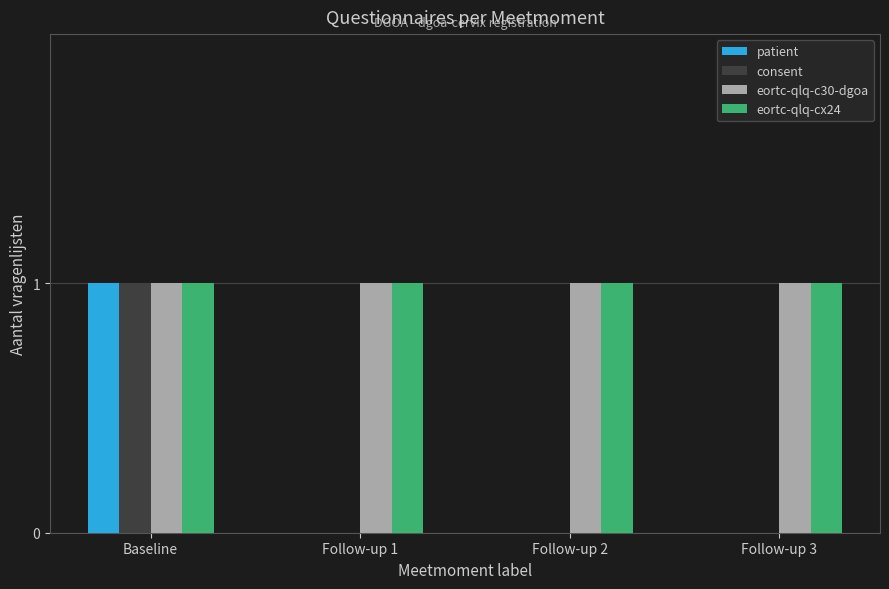

Which category has the highest value in the consent series?

Baseline